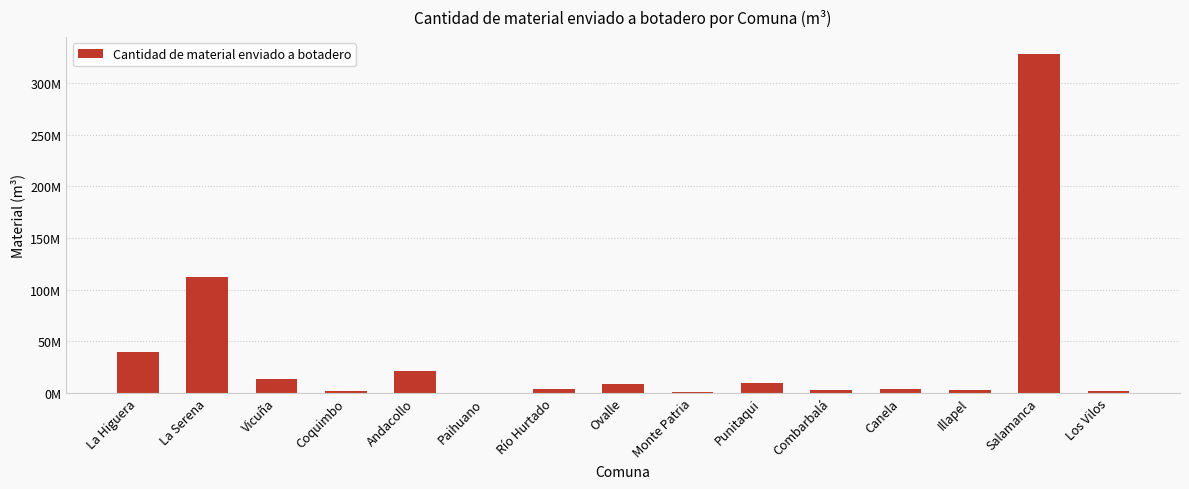

Are the bars horizontal?

No